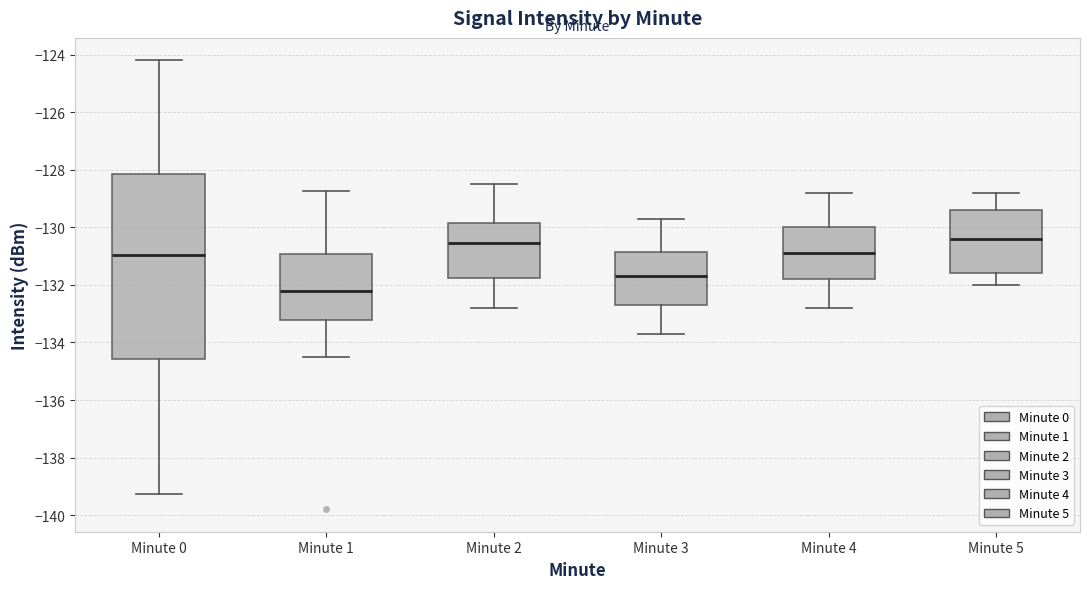

Which box is the tallest, from its lower edge to its upper edge?

Minute 0